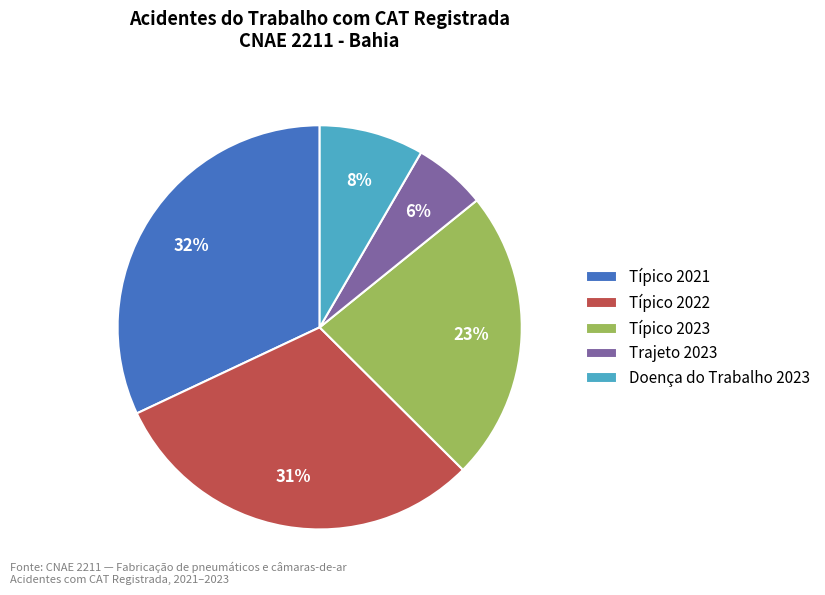

Rank the categories by value from highest to lowest.

Típico 2021, Típico 2022, Típico 2023, Doença do Trabalho 2023, Trajeto 2023